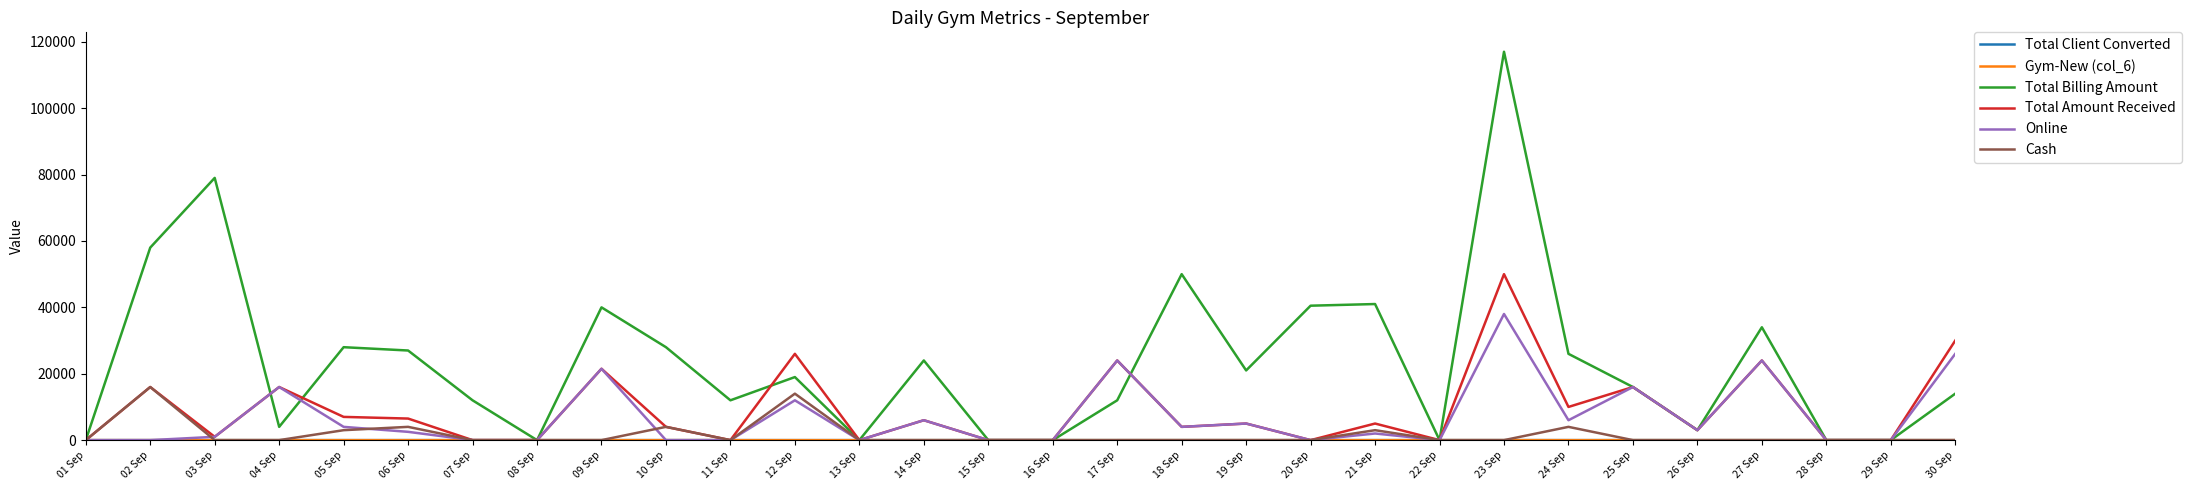

What position from the left is 20 Sep?

20